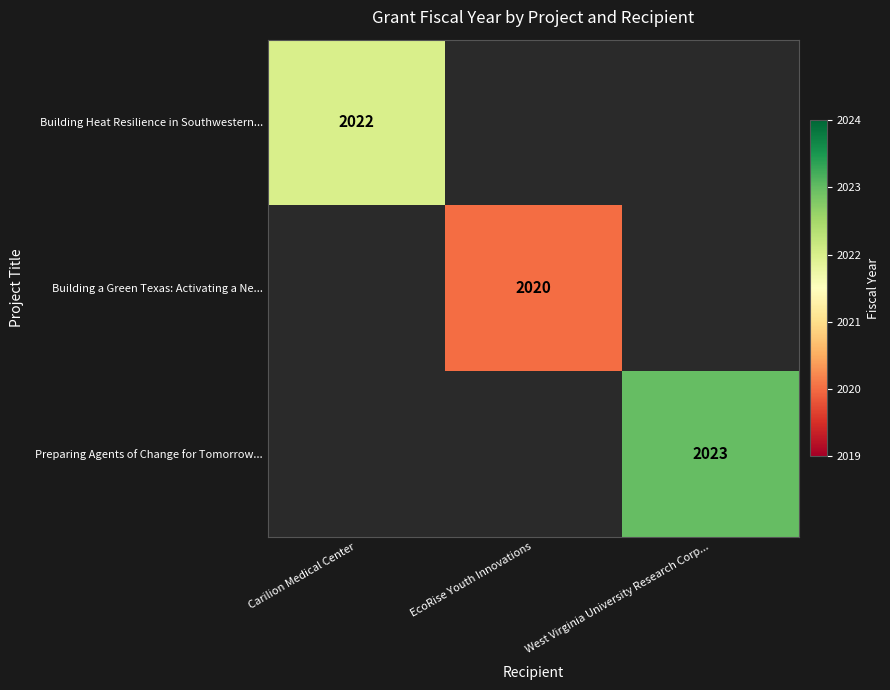

The Preparing Agents of Change for Tomorrow... series shows 2023 at West Virginia University Research Corp.... True or false?

True